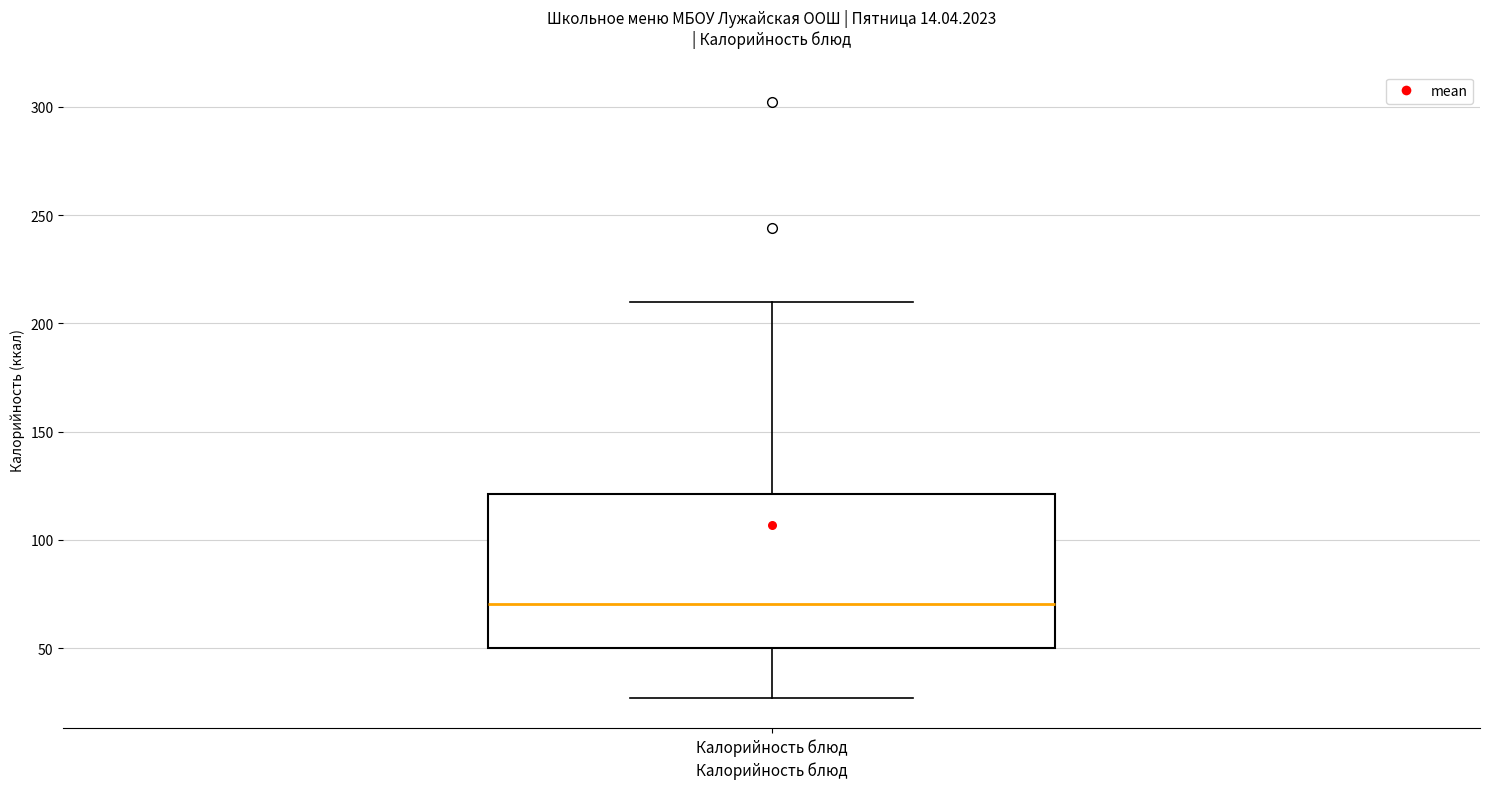

Read this box plot against the y-axis: the position of the median line, the range covered by the box, and the ends of both whiskers. The values are not printed on the chart, so give them approximately, as read against the axis.

median 70, box 50 to 120, whiskers 25 to 210